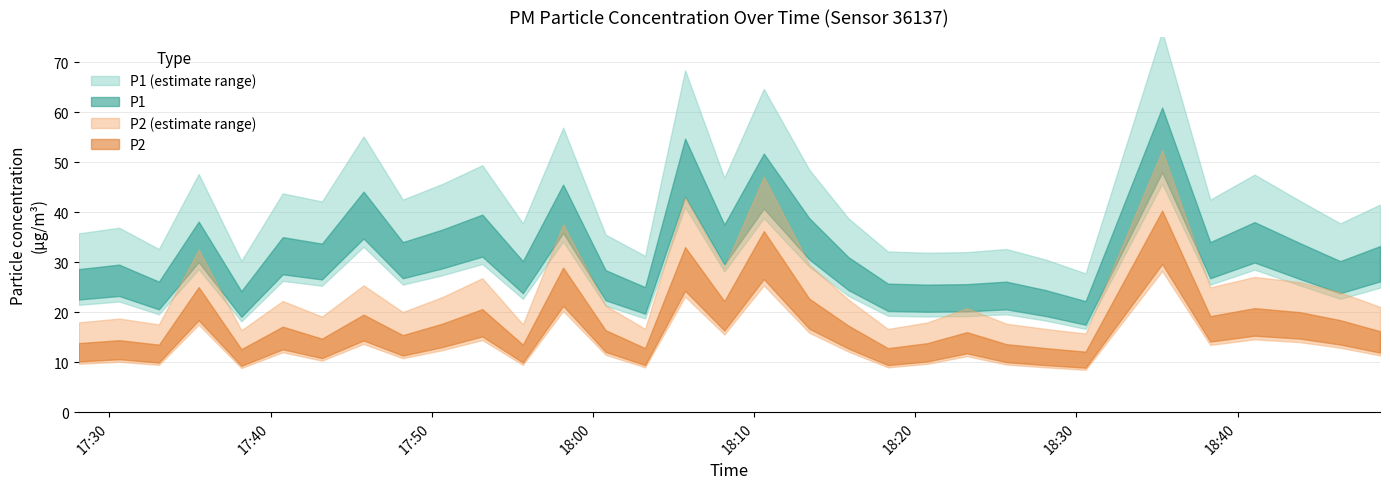

What is the difference between the highest and lowest values at 2023-04-25T17:50:39?

18.8